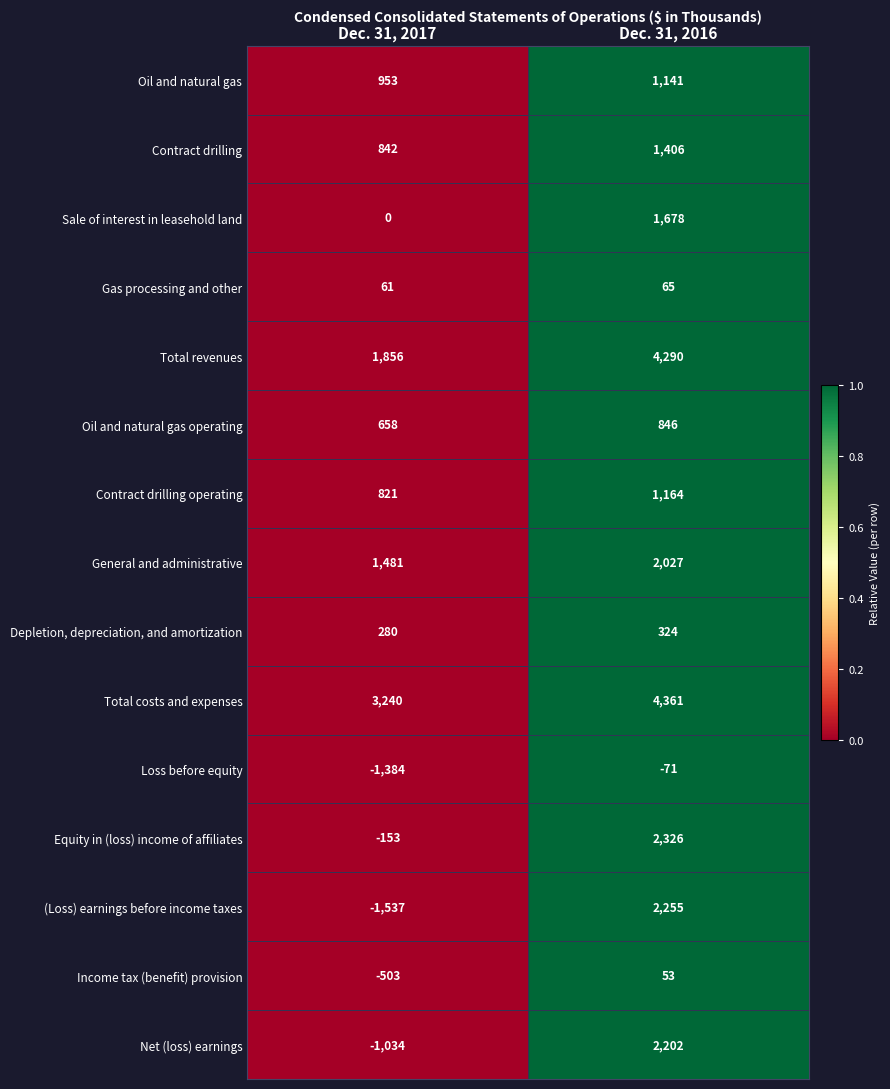

List the series in order of their peak value, lowest first.

Loss before equity, Income tax (benefit) provision, Gas processing and other, Depletion, depreciation, and amortization, Oil and natural gas operating, Oil and natural gas, Contract drilling operating, Contract drilling, Sale of interest in leasehold land, General and administrative, Net (loss) earnings, (Loss) earnings before income taxes, Equity in (loss) income of affiliates, Total revenues, Total costs and expenses